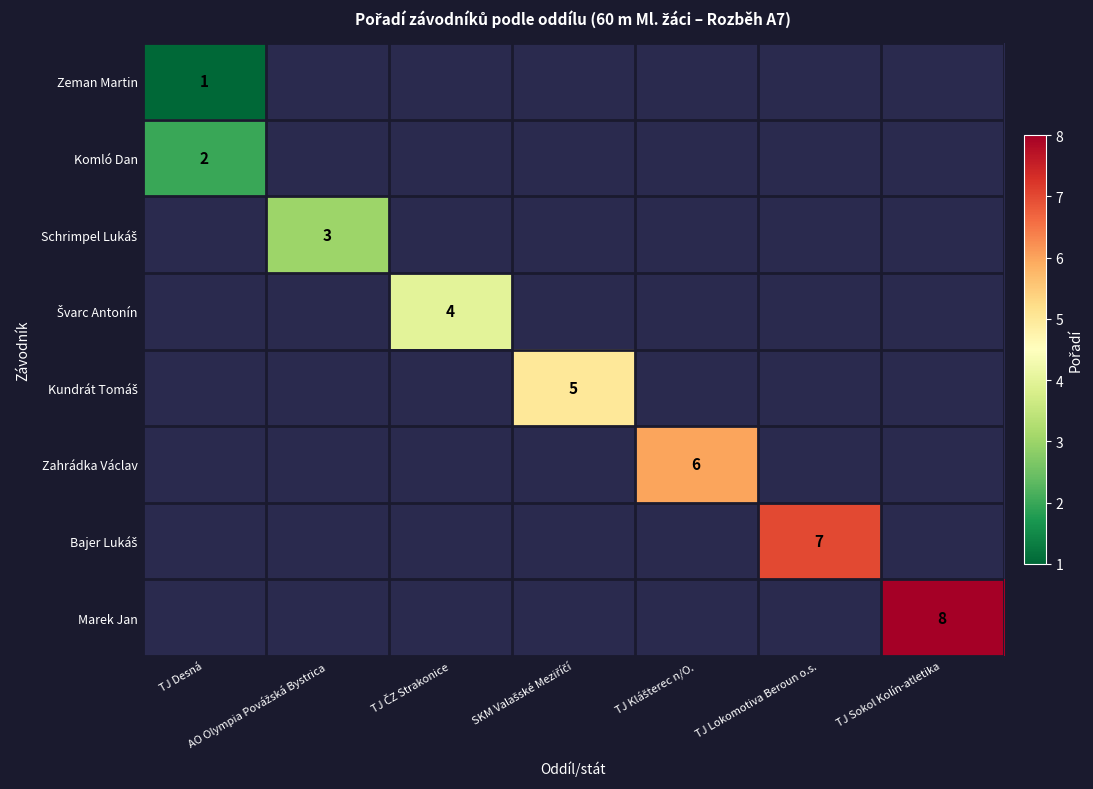

Count the number of categories in the chart.

7